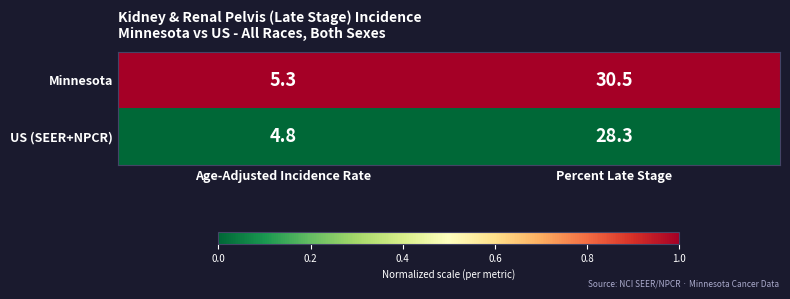

Is it true that US (SEER+NPCR) equals 28.3 at Percent Late Stage?

True